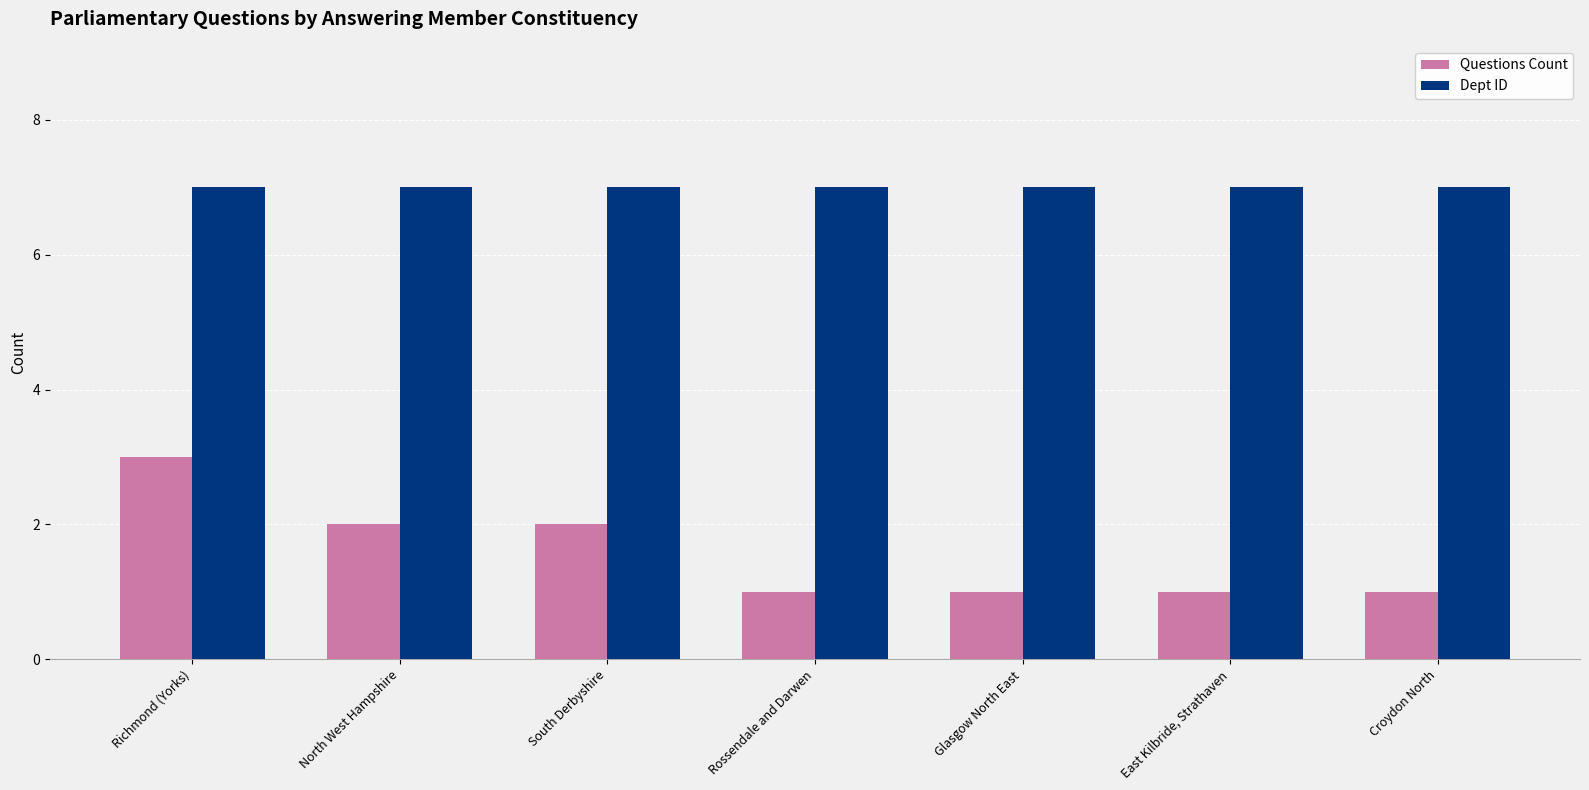

What position from the left is Rossendale and Darwen?

4